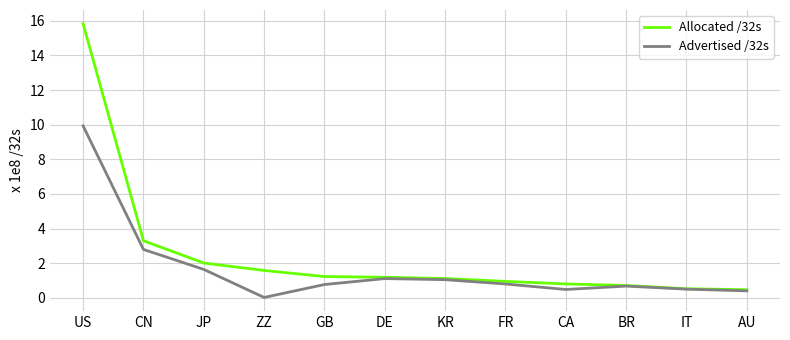

How many lines are shown in the chart?

2